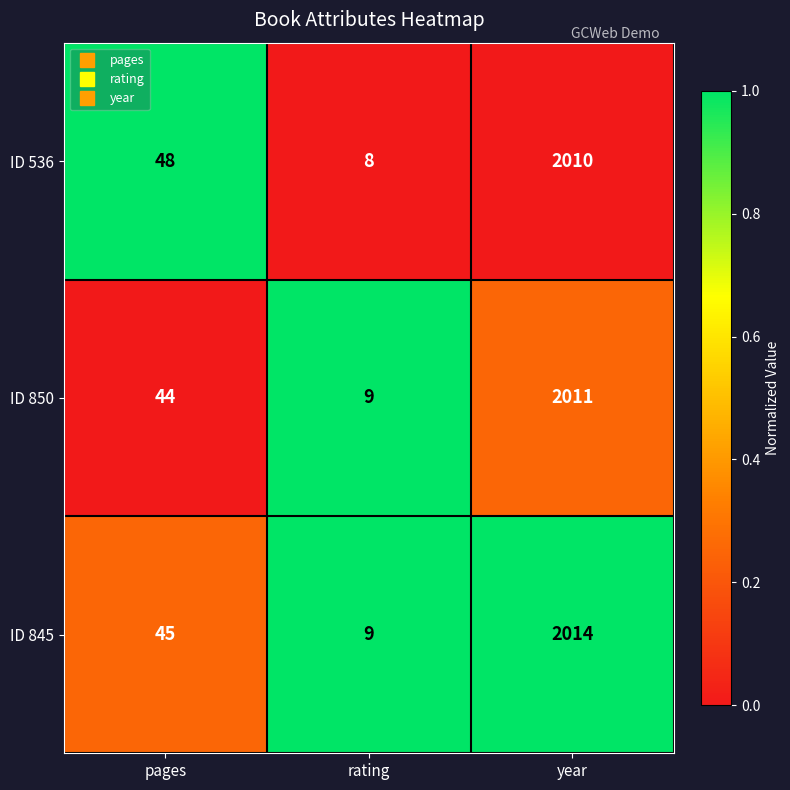

Rank the series by their maximum value, from highest to lowest.

ID 845, ID 850, ID 536